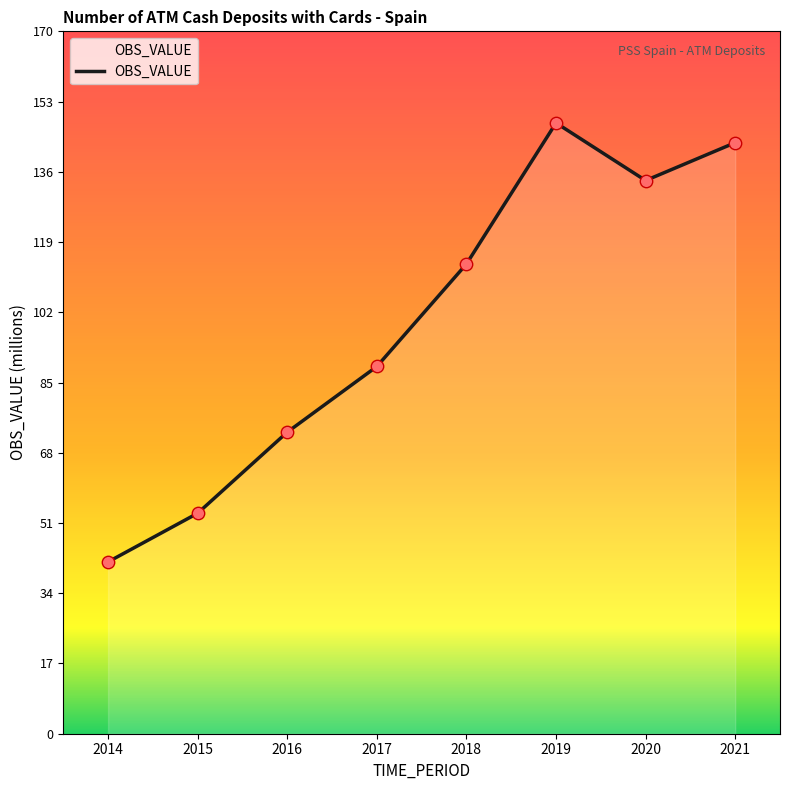

Which has a higher value, 2021 or 2020?

2021